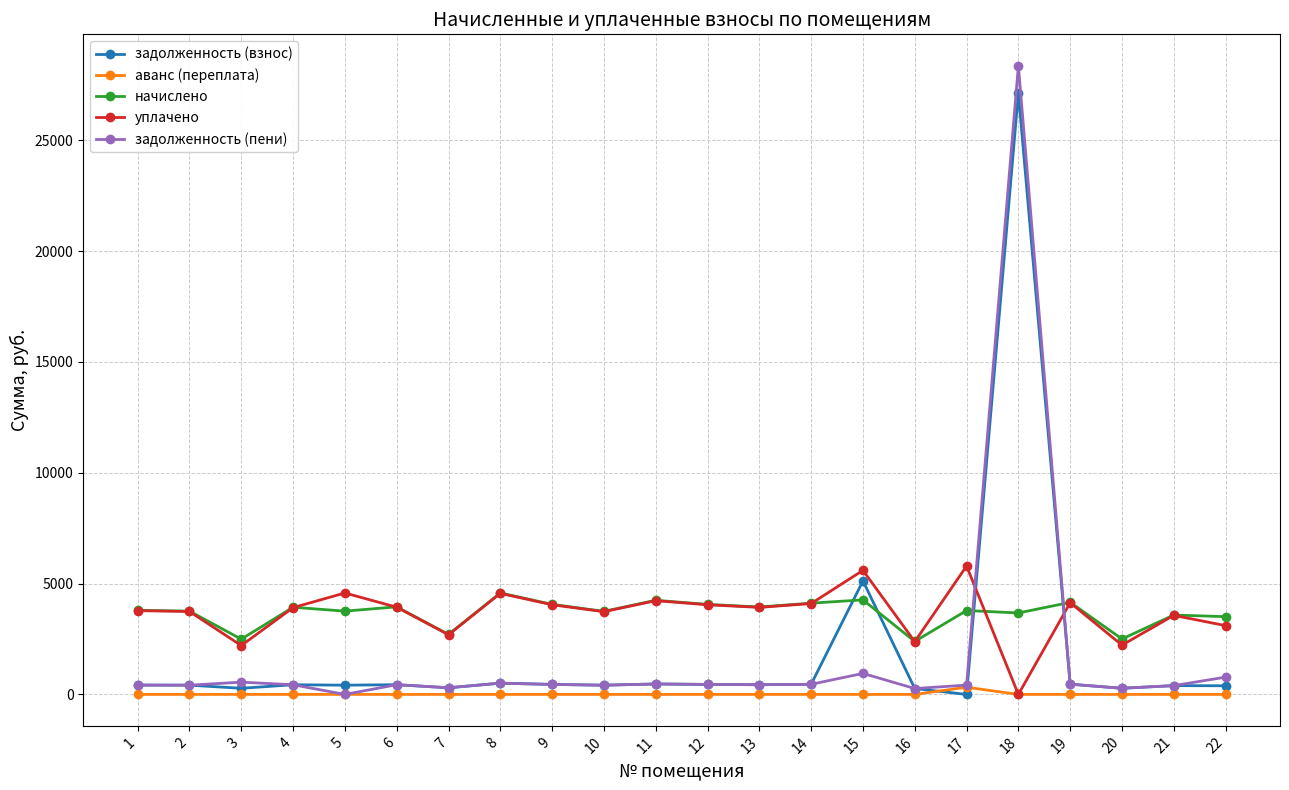

Which series has the widest spread of values?

задолженность (пени)